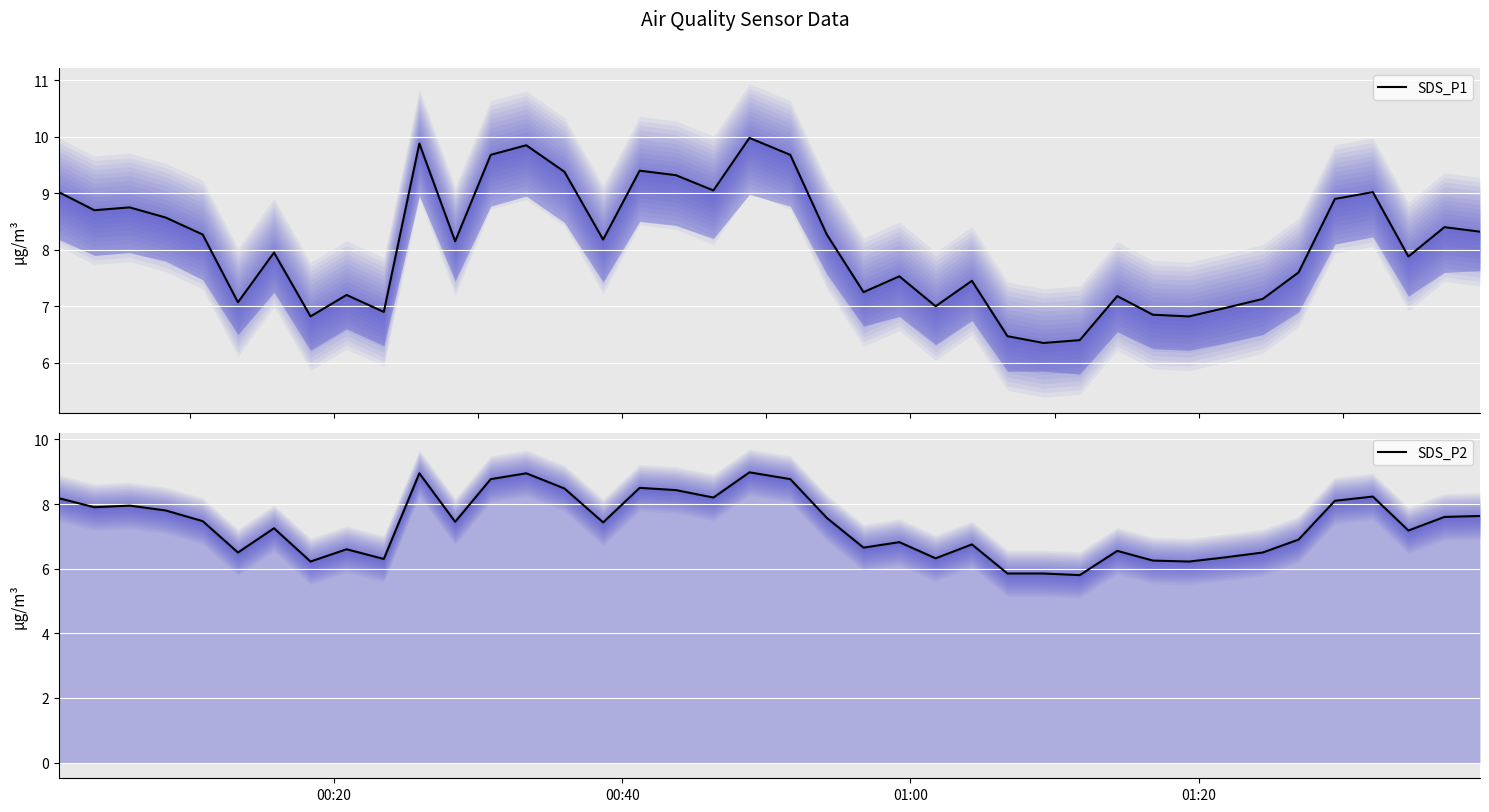

Is the value of SDS_P2 at 33 greater than the value of SDS_P1 at 7?

No